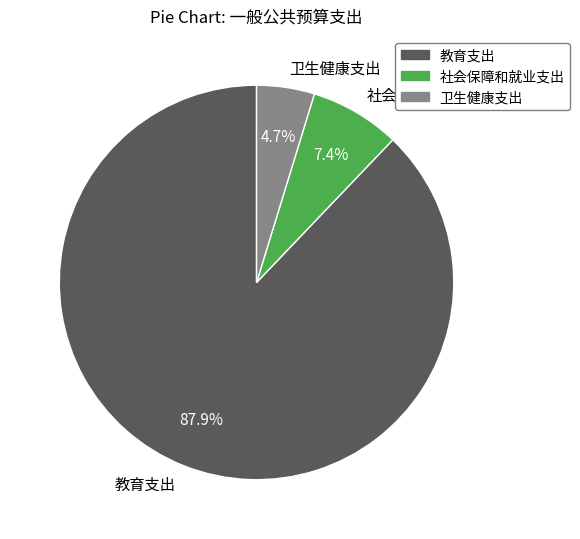

What is the ratio of the value at 社会保障和就业支出 to the value at 教育支出?

0.1